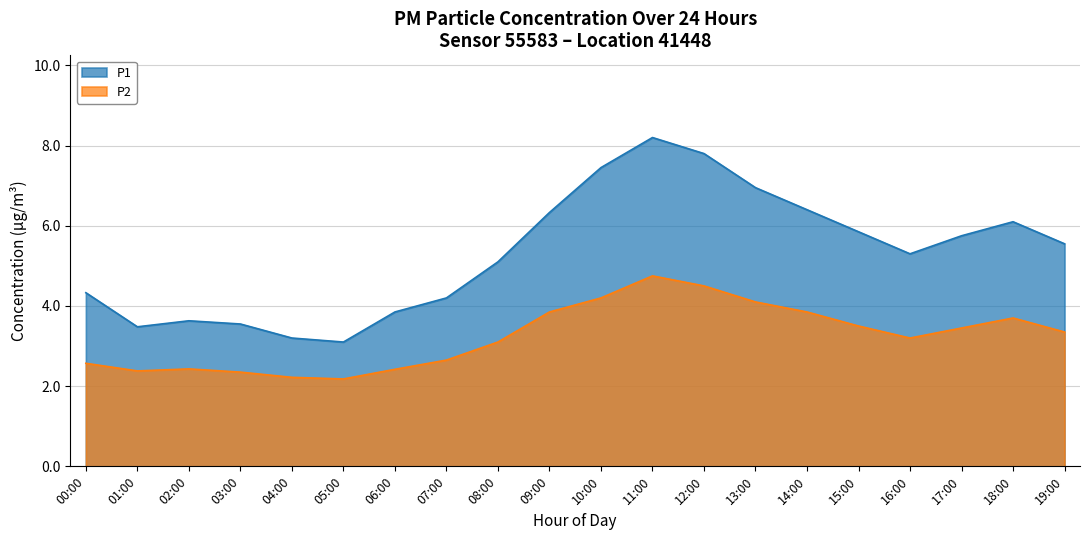

Reading left to right, transcribe all the data shown in this chart.

P1: 00:00=4.3	01:00=3.5	02:00=3.6	03:00=3.5	04:00=3.2	05:00=3.1	06:00=3.9	07:00=4.2	08:00=5.1	09:00=6.3	10:00=7.5	11:00=8.2	12:00=7.8	13:00=7.0	14:00=6.4	15:00=5.8	16:00=5.3	17:00=5.8	18:00=6.1	19:00=5.5
P2: 00:00=2.6	01:00=2.4	02:00=2.4	03:00=2.4	04:00=2.2	05:00=2.2	06:00=2.4	07:00=2.6	08:00=3.1	09:00=3.9	10:00=4.2	11:00=4.8	12:00=4.5	13:00=4.1	14:00=3.9	15:00=3.5	16:00=3.2	17:00=3.5	18:00=3.7	19:00=3.4